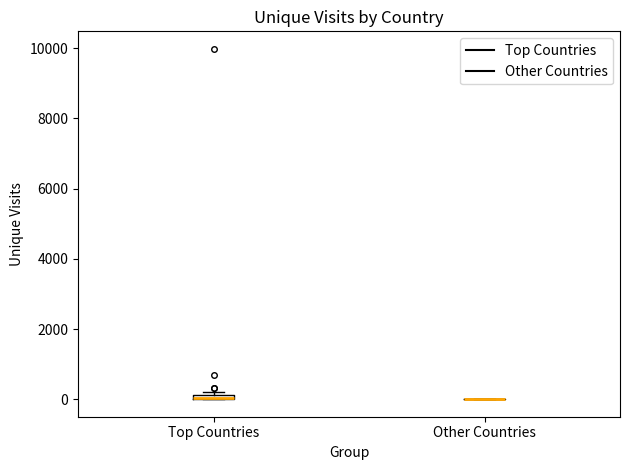

Where is the lower edge of the box for Top Countries on the y-axis? The values are not printed on the chart, so give them approximately, as read against the axis.

0